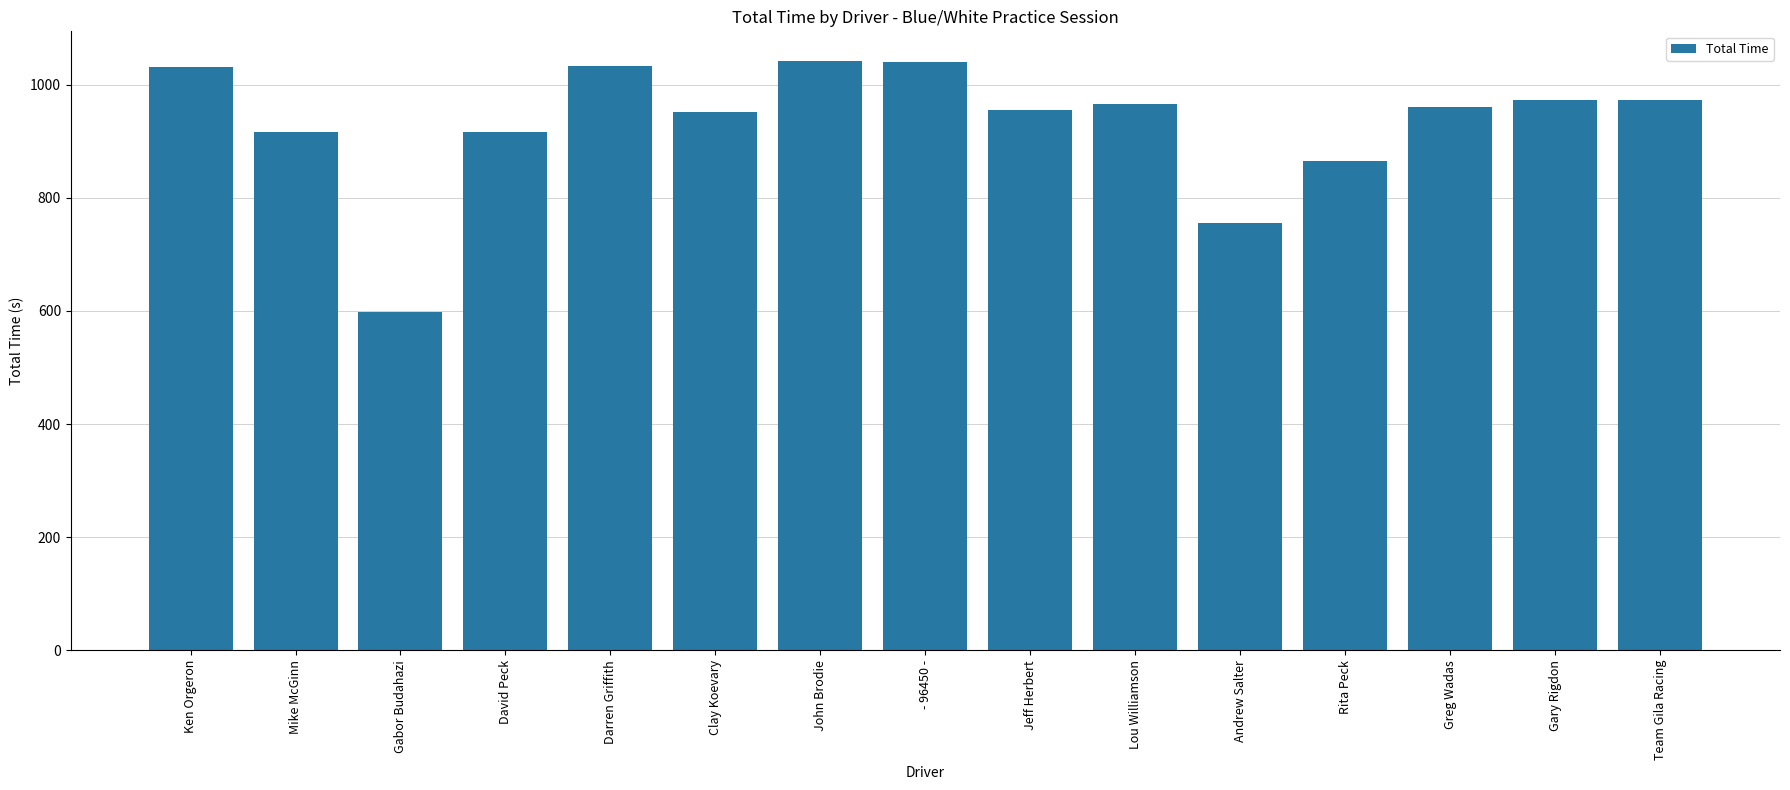

What is the approximate value at Team Gila Racing?

972.0